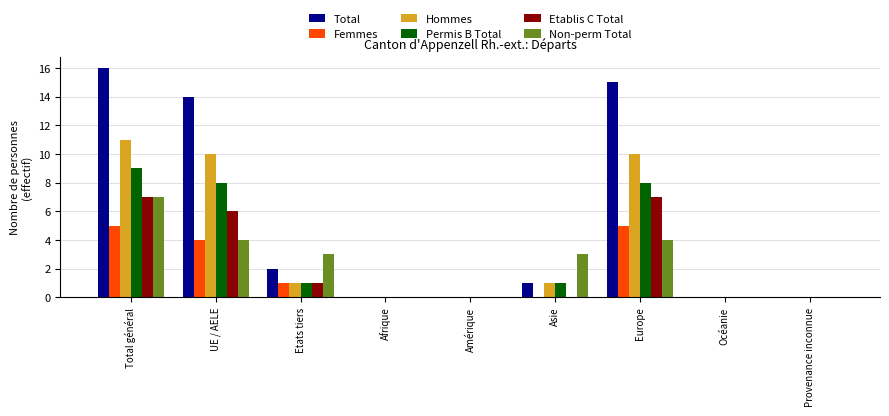

Reading left to right, extract all data points from this chart.

Total: Total général=16	UE / AELE=14	Etats tiers=2	Afrique=0	Amérique=0	Asie=1	Europe=15	Océanie=0	Provenance inconnue=0
Femmes: Total général=5	UE / AELE=4	Etats tiers=1	Afrique=0	Amérique=0	Asie=0	Europe=5	Océanie=0	Provenance inconnue=0
Hommes: Total général=11	UE / AELE=10	Etats tiers=1	Afrique=0	Amérique=0	Asie=1	Europe=10	Océanie=0	Provenance inconnue=0
Permis B Total: Total général=9	UE / AELE=8	Etats tiers=1	Afrique=0	Amérique=0	Asie=1	Europe=8	Océanie=0	Provenance inconnue=0
Etablis C Total: Total général=7	UE / AELE=6	Etats tiers=1	Afrique=0	Amérique=0	Asie=0	Europe=7	Océanie=0	Provenance inconnue=0
Non-perm Total: Total général=7	UE / AELE=4	Etats tiers=3	Afrique=0	Amérique=0	Asie=3	Europe=4	Océanie=0	Provenance inconnue=0